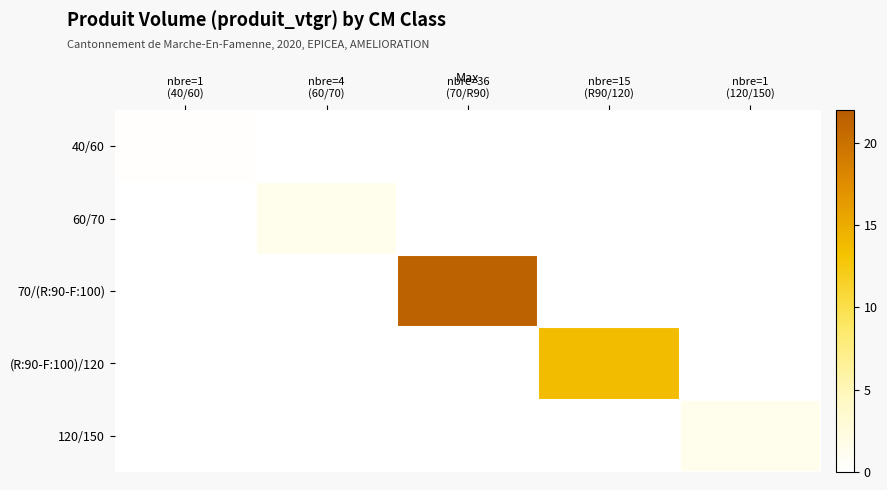

Reading right to left, list all the values displayed in this chart.

40/60: nbre=1
(120/150)=0.0	nbre=15
(R90/120)=0.0	nbre=36
(70/R90)=0.0	nbre=4
(60/70)=0.0	nbre=1
(40/60)=0.2
60/70: nbre=1
(120/150)=0.0	nbre=15
(R90/120)=0.0	nbre=36
(70/R90)=0.0	nbre=4
(60/70)=1.4	nbre=1
(40/60)=0.0
70/(R:90-F:100): nbre=1
(120/150)=0.0	nbre=15
(R90/120)=0.0	nbre=36
(70/R90)=21.3	nbre=4
(60/70)=0.0	nbre=1
(40/60)=0.0
(R:90-F:100)/120: nbre=1
(120/150)=0.0	nbre=15
(R90/120)=13.6	nbre=36
(70/R90)=0.0	nbre=4
(60/70)=0.0	nbre=1
(40/60)=0.0
120/150: nbre=1
(120/150)=1.5	nbre=15
(R90/120)=0.0	nbre=36
(70/R90)=0.0	nbre=4
(60/70)=0.0	nbre=1
(40/60)=0.0